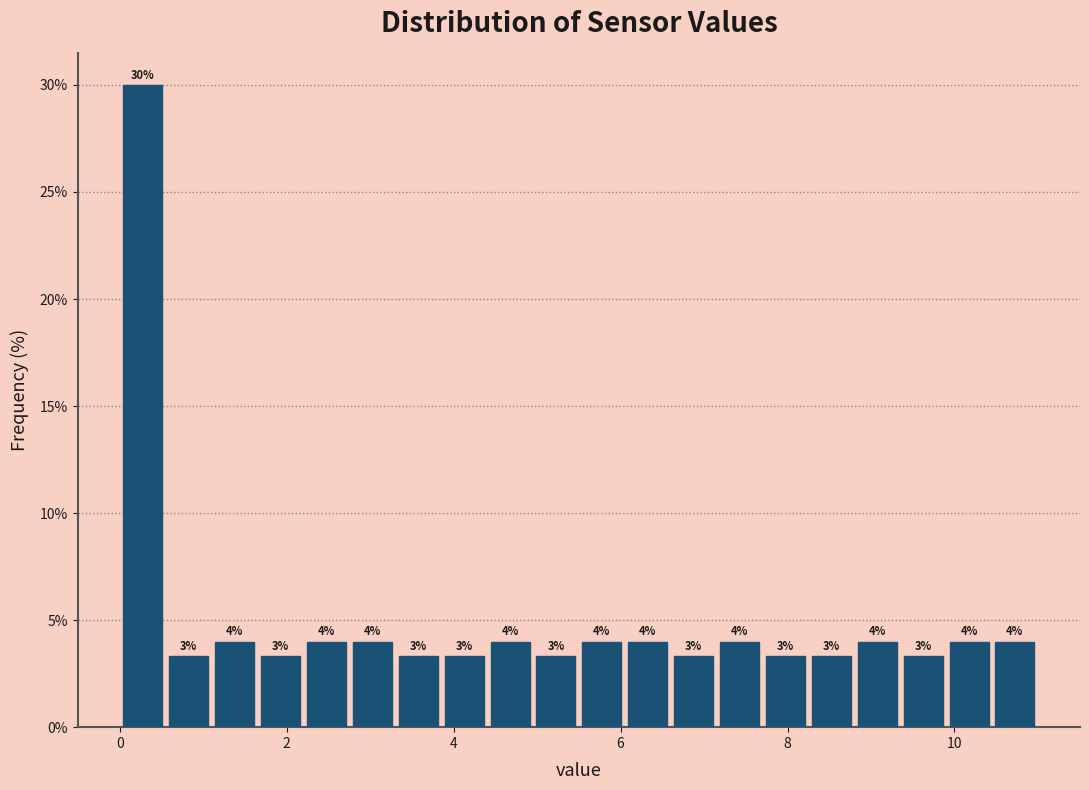

Around what value on the x-axis is the tallest bar? Give the approximate position of its centre, as read against the axis.

0.2